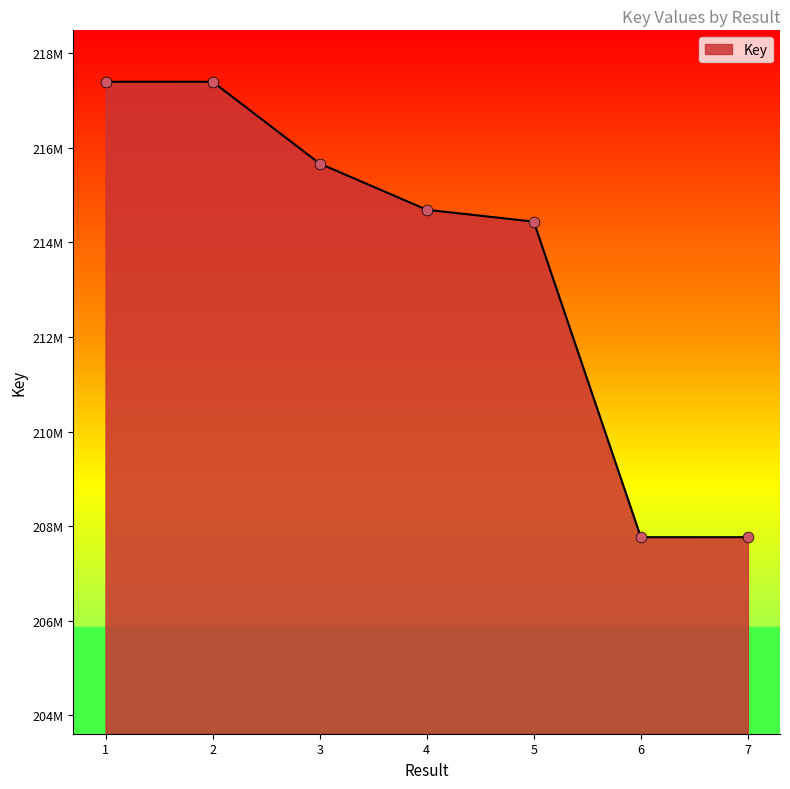

What is the change in value from 4 to 6?

-6923002